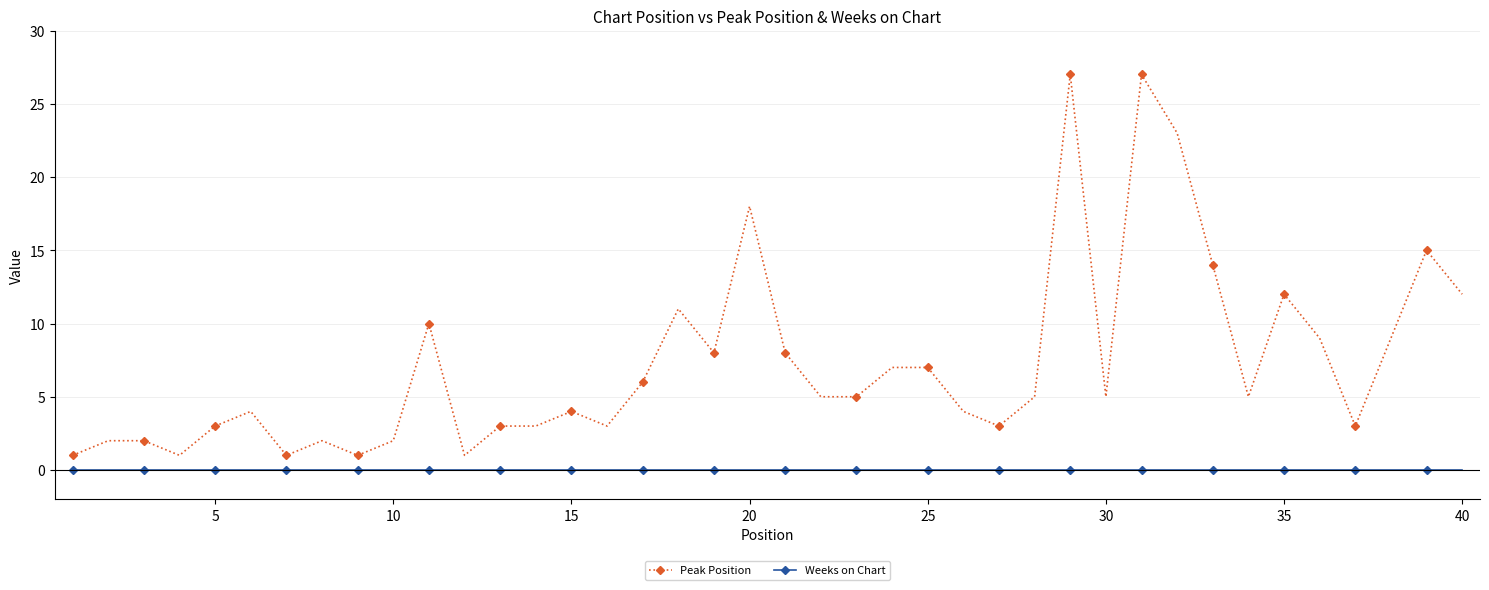

True or false: Peak Position and Weeks on Chart cross at least once.

False